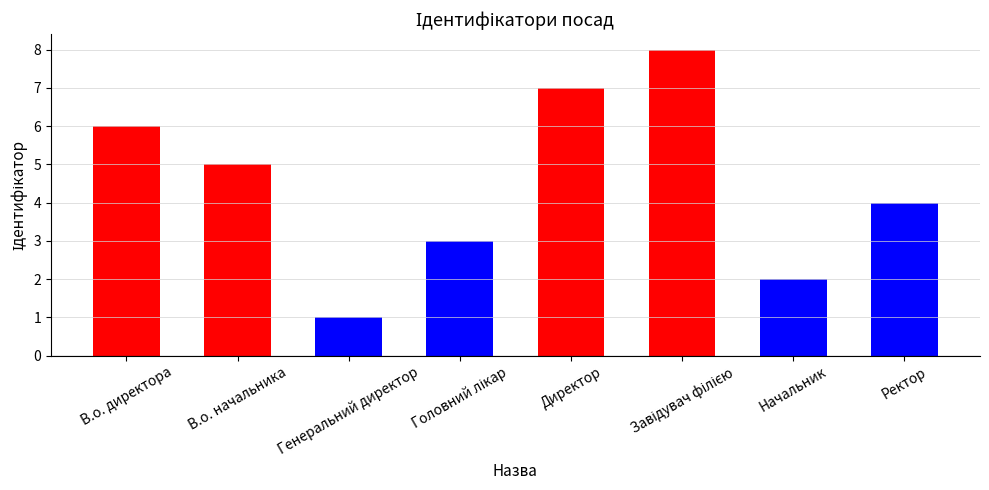

Between В.о. начальника and Директор, which is larger?

Директор